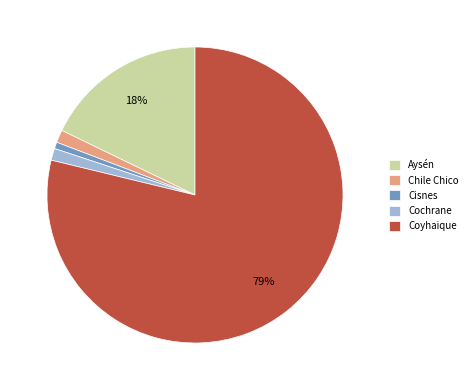

Is the sum of Coyhaique and Chile Chico greater than half?

Yes